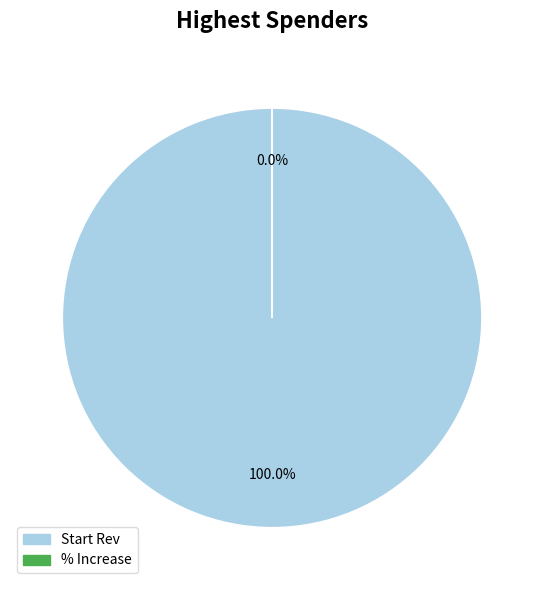

What is the change in value from Start Rev to % Increase?

-50000.0